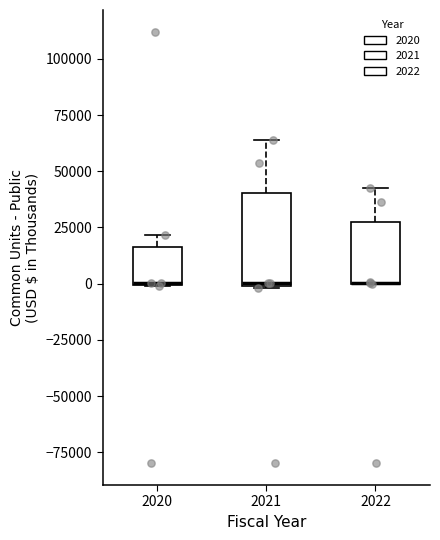

Comparing the boxes themselves (not the whiskers), which one is the tallest?

2021